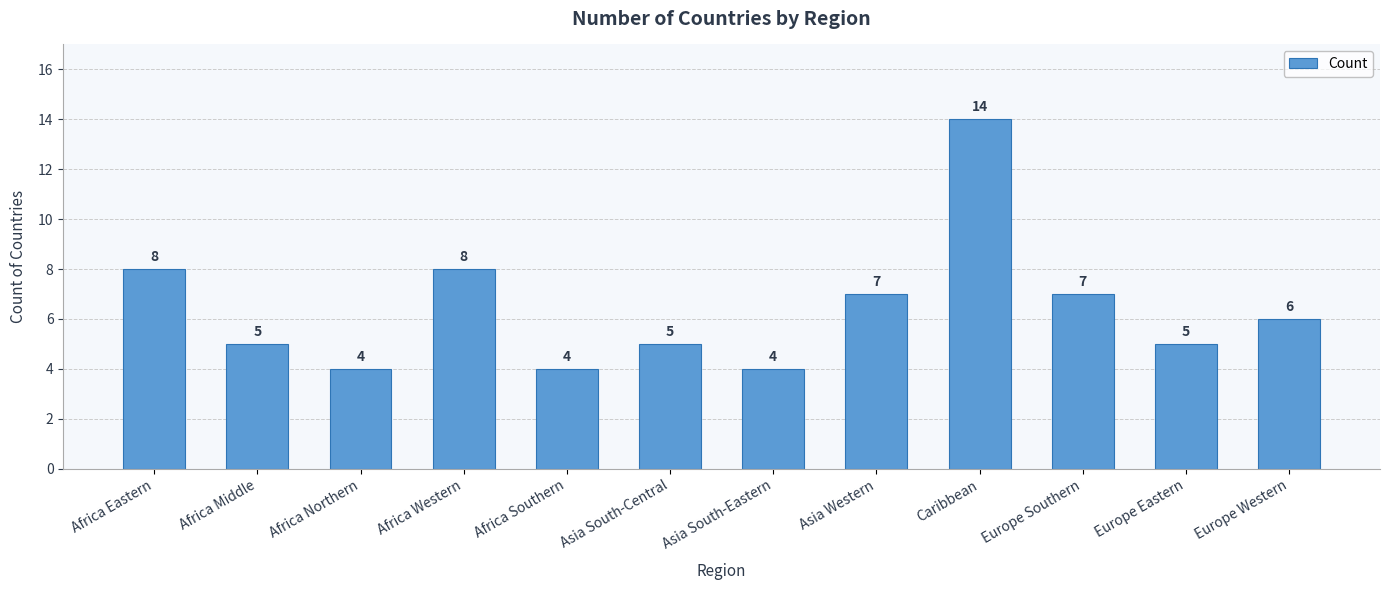

Count the values in the range 5 to 8.

8